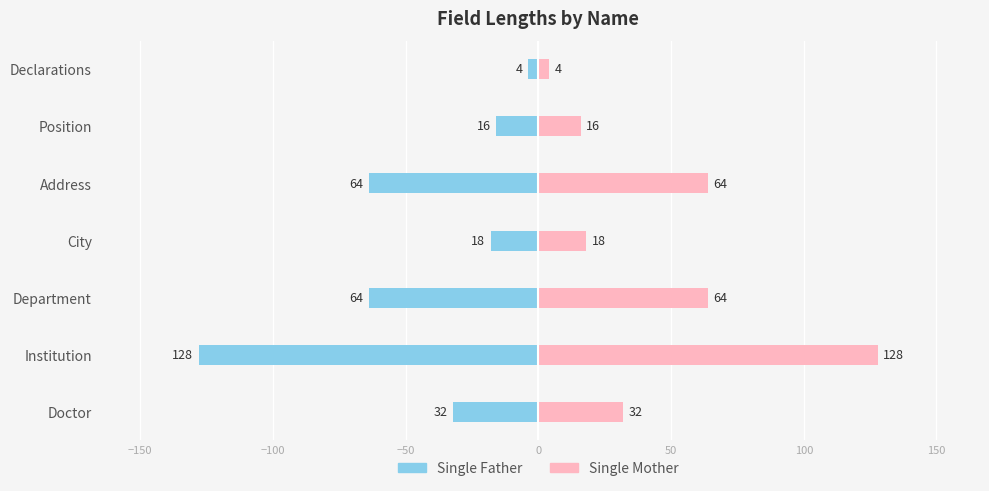

What is the sum of all Single Father values?

-326